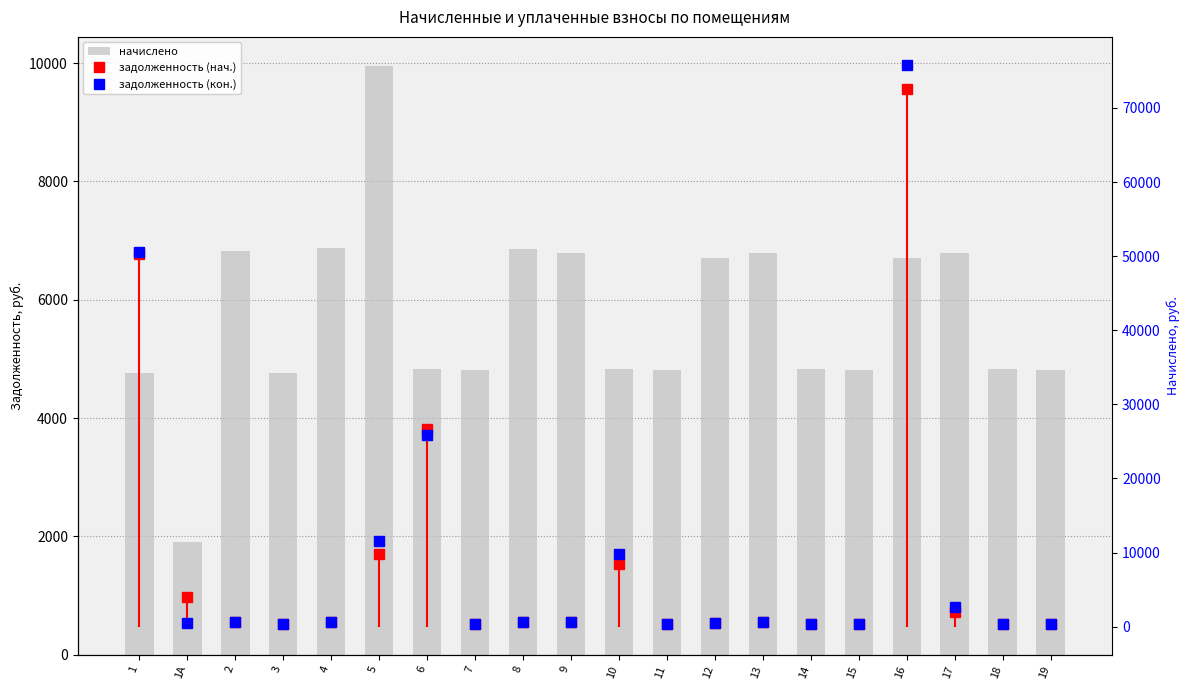

What is the average value of the задолженность (нач.) series?

8999.3